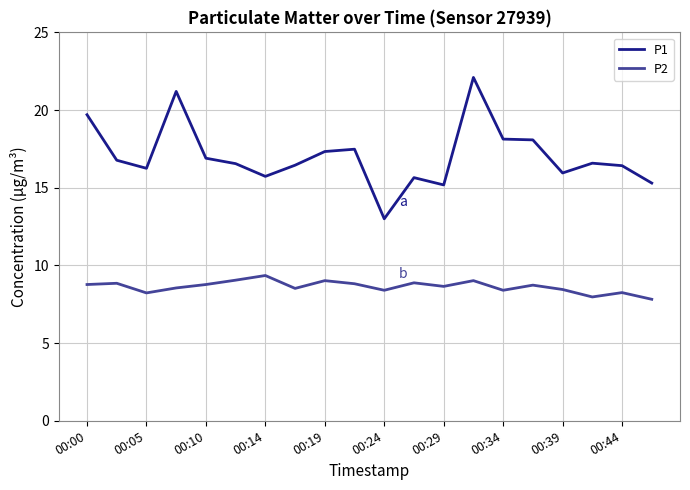

Which series has the largest range (max minus min)?

P1